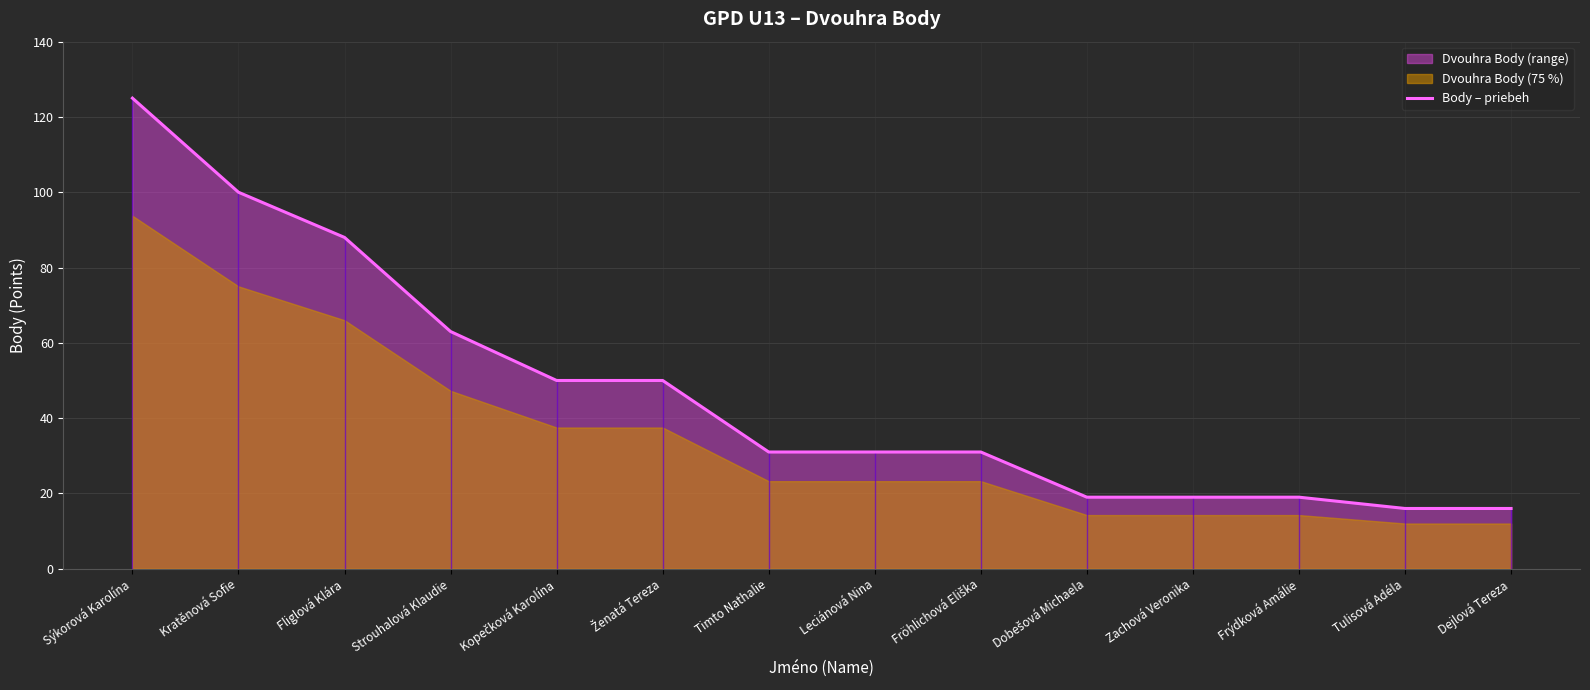

What position from the left is Timto Nathalie?

7